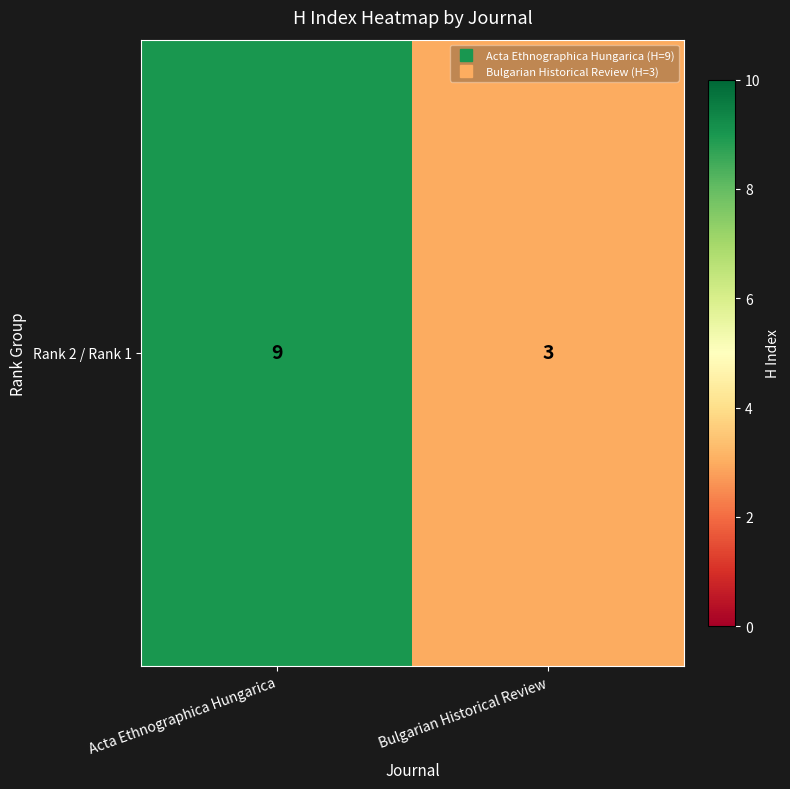

The chart shows a value of 1 at Bulgarian Historical Review. True or false?

False